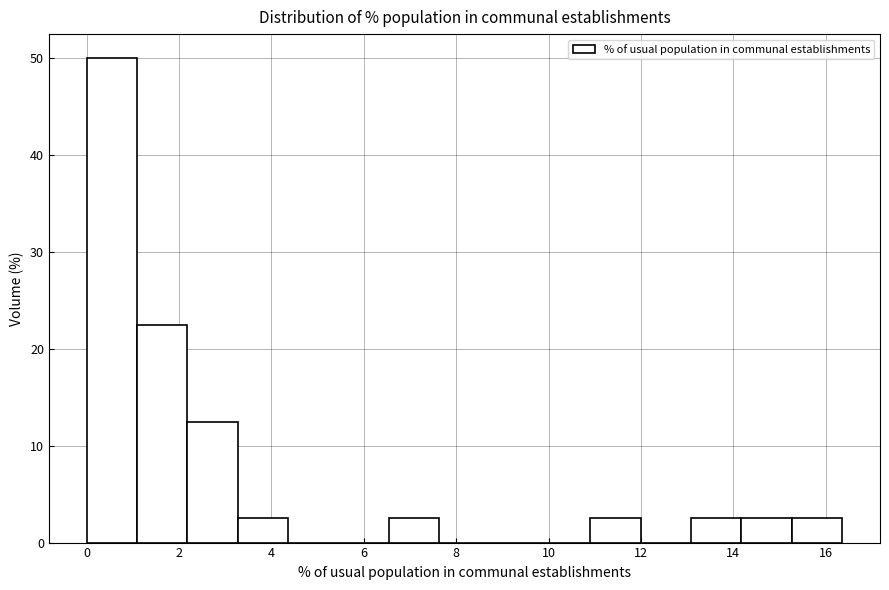

Reading left to right, list every bar in this chart as the range it spans on the x-axis followed by its height. Neither the bar edges nor the heights are printed on the chart, so give them approximately, as read against the axes.

0.0 to 1.0: 50
1.0 to 2.2: 23
2.2 to 3.2: 13
3.2 to 4.4: 3
4.4 to 5.4: 0
5.4 to 6.6: 0
6.6 to 7.6: 3
7.6 to 8.8: 0
8.8 to 9.8: 0
9.8 to 11.0: 0
11.0 to 12.0: 3
12.0 to 13.0: 0
13.0 to 14.2: 3
14.2 to 15.2: 3
15.2 to 16.4: 3